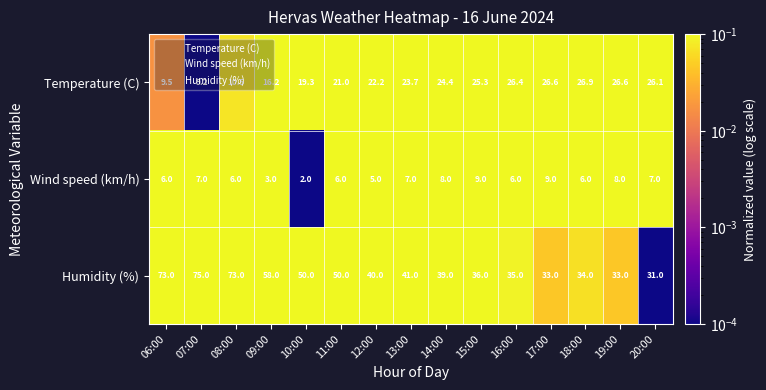

At 14:00, list the series in order from smallest to largest.

Wind speed (km/h), Temperature (C), Humidity (%)